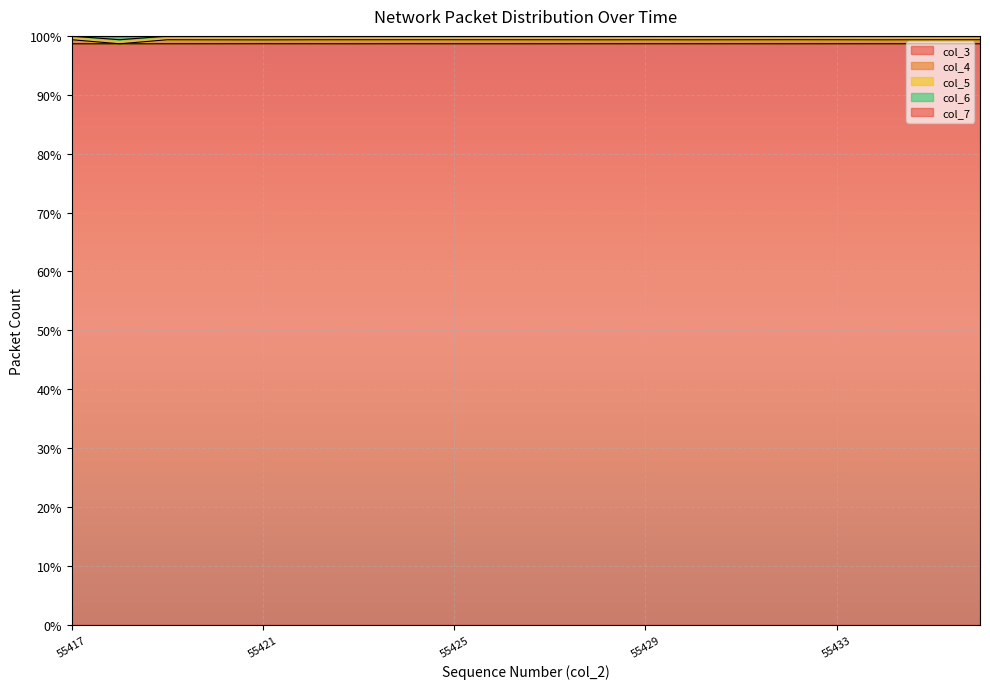

Which series changed the most between 55434 and 55436?

col_4